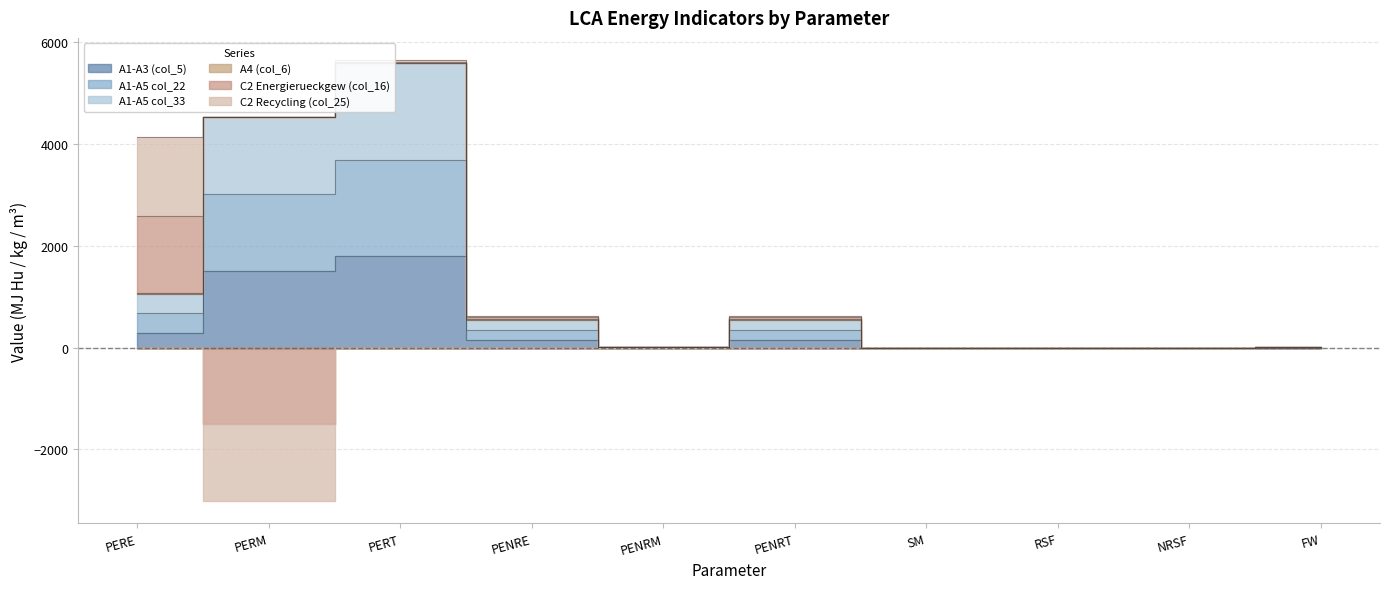

At which category is the sum across all series the highest?

PERT